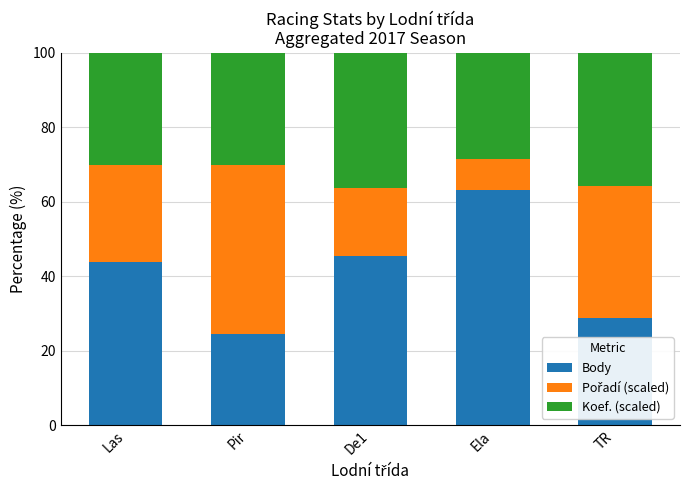

What is the total value across all series at Pir?

100.0